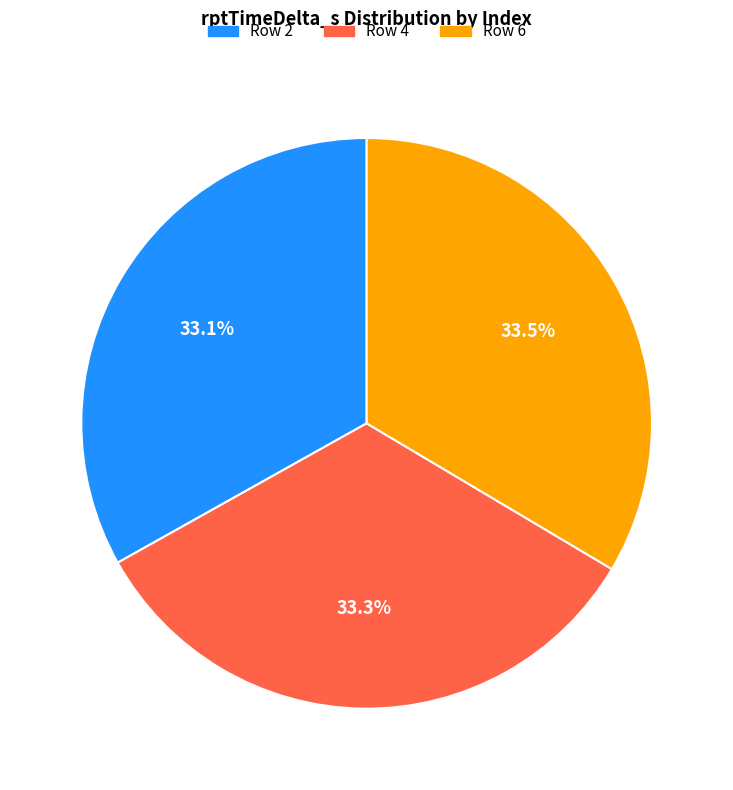

Does any single category account for the majority?

No